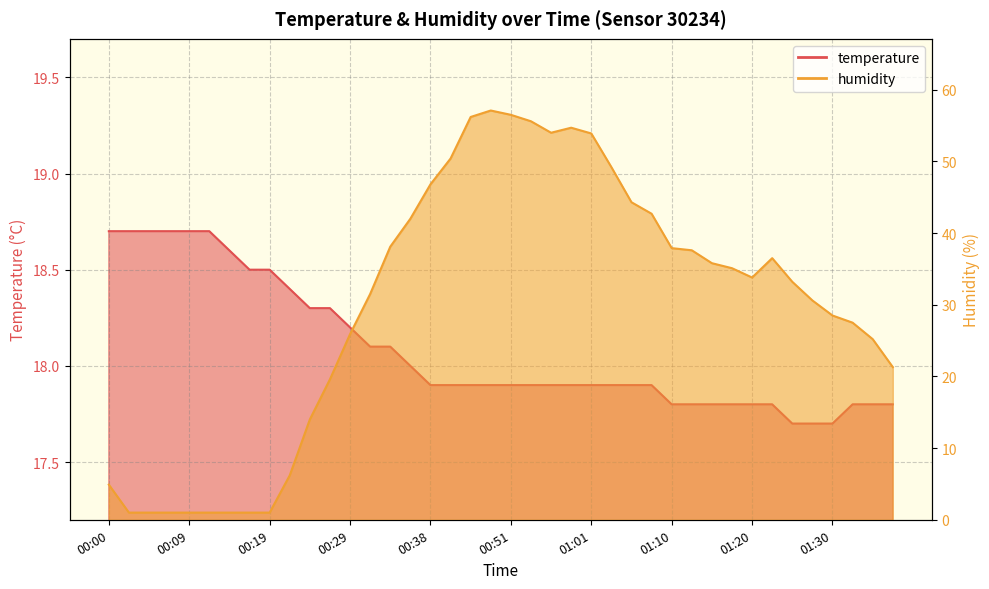

List the labels in order of temperature value, smallest first.

01:25, 01:27, 01:30, 01:10, 01:13, 01:15, 01:18, 01:20, 01:23, 01:32, 01:35, 01:37, 00:38, 00:41, 00:46, 00:48, 00:51, 00:53, 00:56, 00:58, 01:01, 01:03, 01:05, 01:08, 00:36, 00:31, 00:34, 00:29, 00:24, 00:26, 00:21, 00:17, 00:19, 00:14, 00:00, 00:02, 00:04, 00:07, 00:09, 00:12